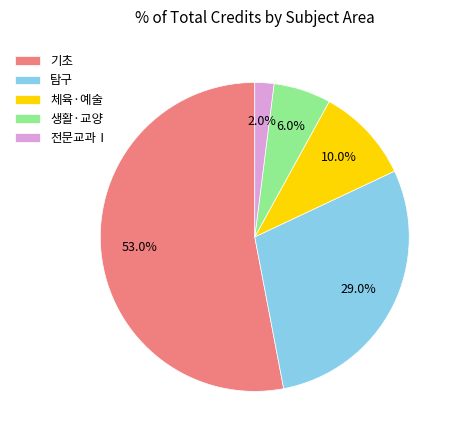

Does 탐구 account for over 50% of the chart?

No